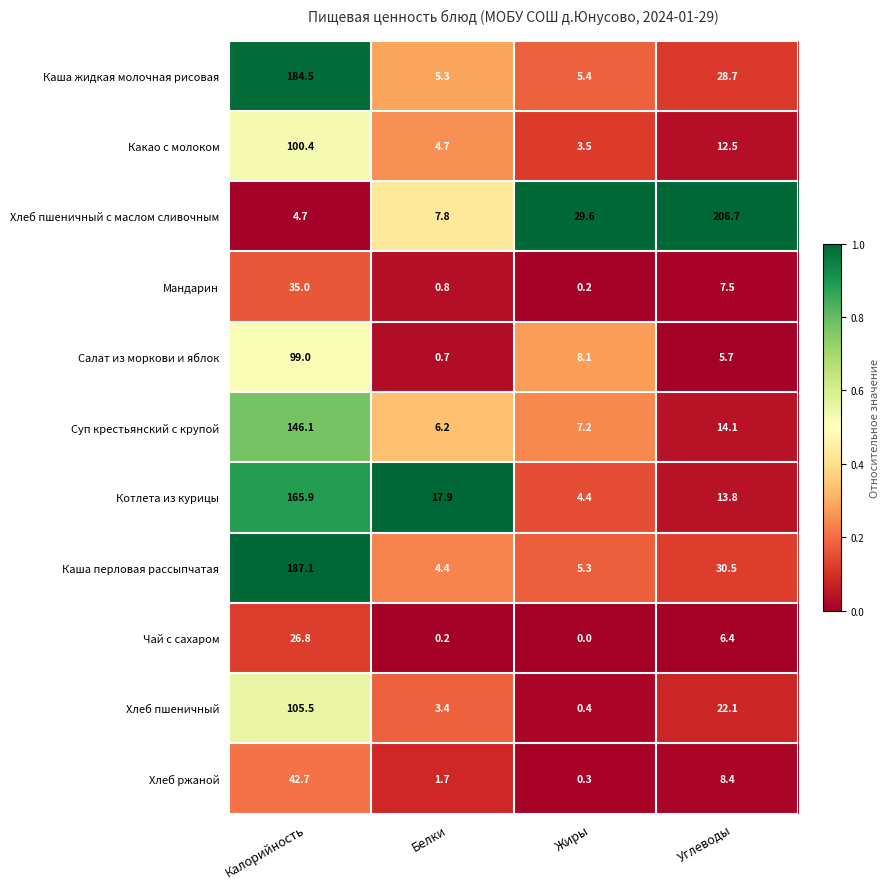

Between Жиры and Углеводы, which series saw the biggest shift?

Хлеб пшеничный с маслом сливочным